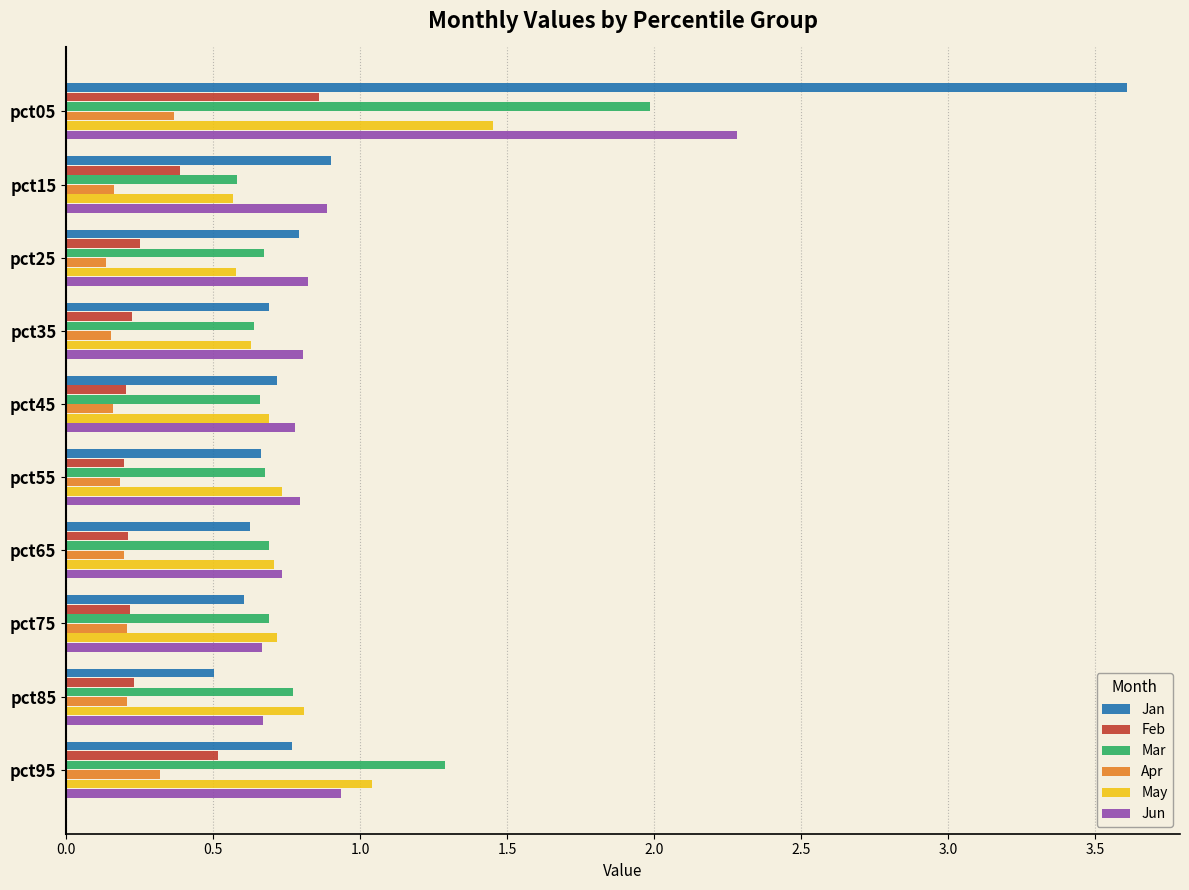

Which series has the largest range (max minus min)?

Jan